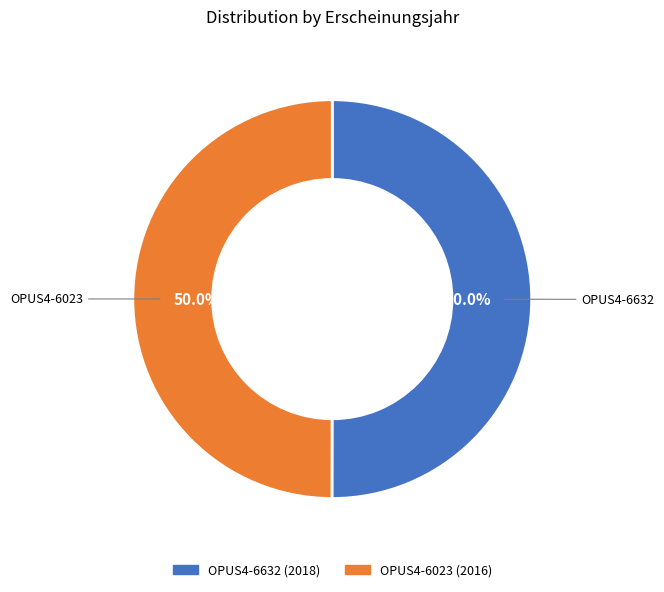

True or false: OPUS4-6632 accounts for 60% of the total.

False